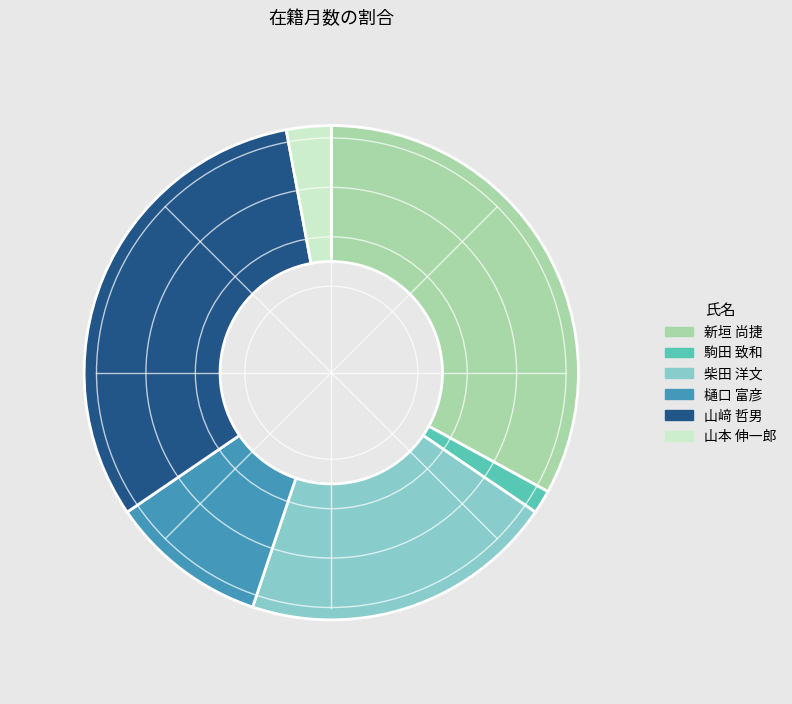

Do 樋口 富彦 and 柴田 洋文 together represent more than half of the pie?

No